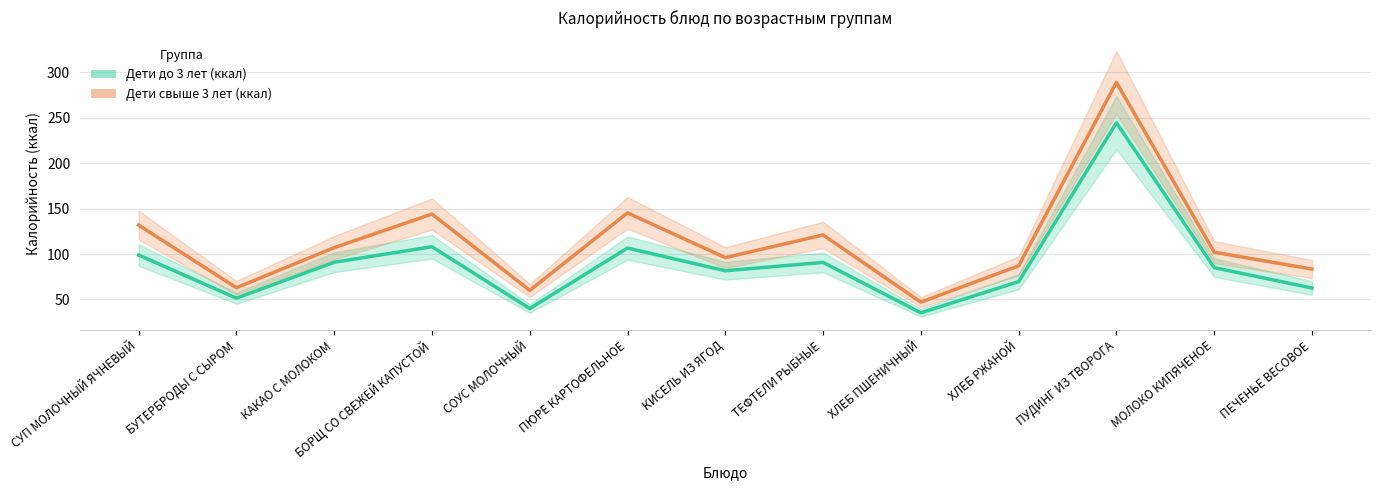

What is the difference between the maximum and second lowest values in the Дети до 3 лет (ккал) series?

204.6